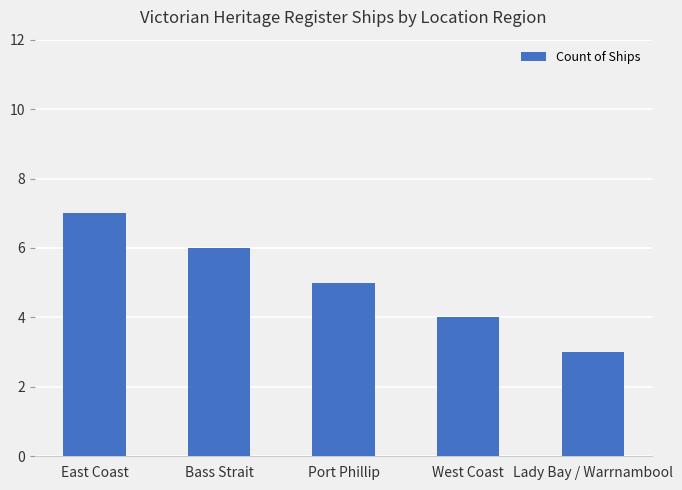

Is it true that the value at West Coast is 4?

True